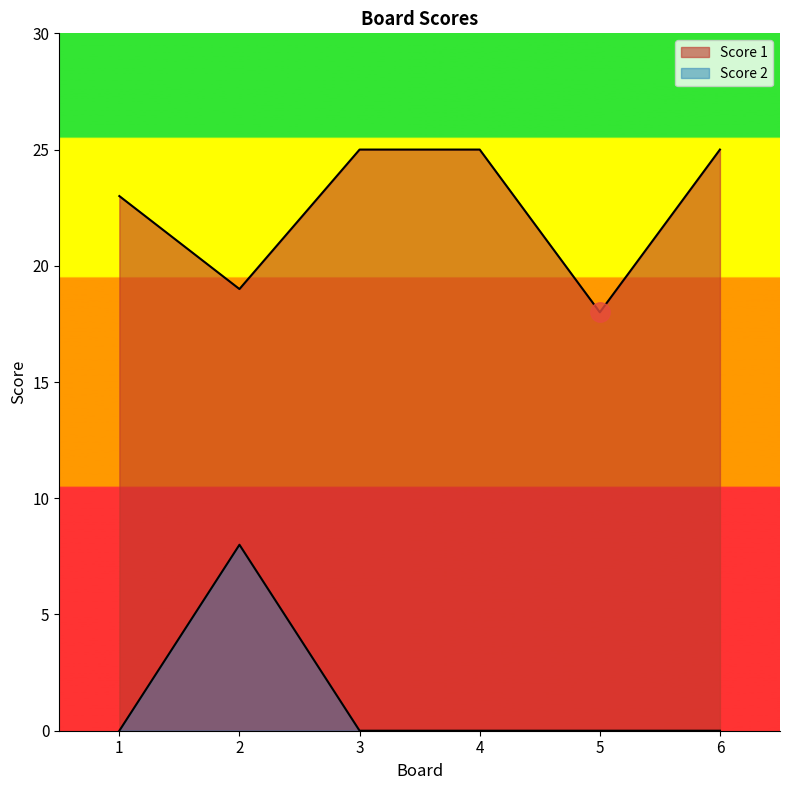

What is the highest value of the Score 1 series?

25